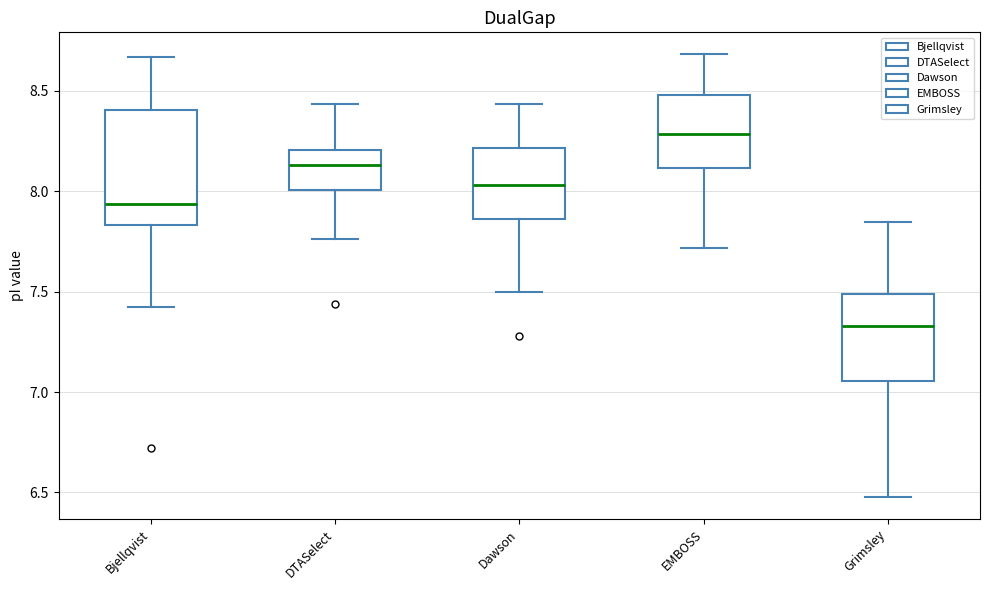

Reading left to right, read every box against the y-axis: the position of its median line, the range the box covers, and the ends of its whiskers. The values are not printed on the chart, so give them approximately, as read against the axis.

Bjellqvist: median 7.95, box 7.85 to 8.40, whiskers 7.40 to 8.65
DTASelect: median 8.15, box 8.00 to 8.20, whiskers 7.75 to 8.45
Dawson: median 8.05, box 7.85 to 8.20, whiskers 7.50 to 8.45
EMBOSS: median 8.30, box 8.10 to 8.50, whiskers 7.70 to 8.70
Grimsley: median 7.35, box 7.05 to 7.50, whiskers 6.50 to 7.85